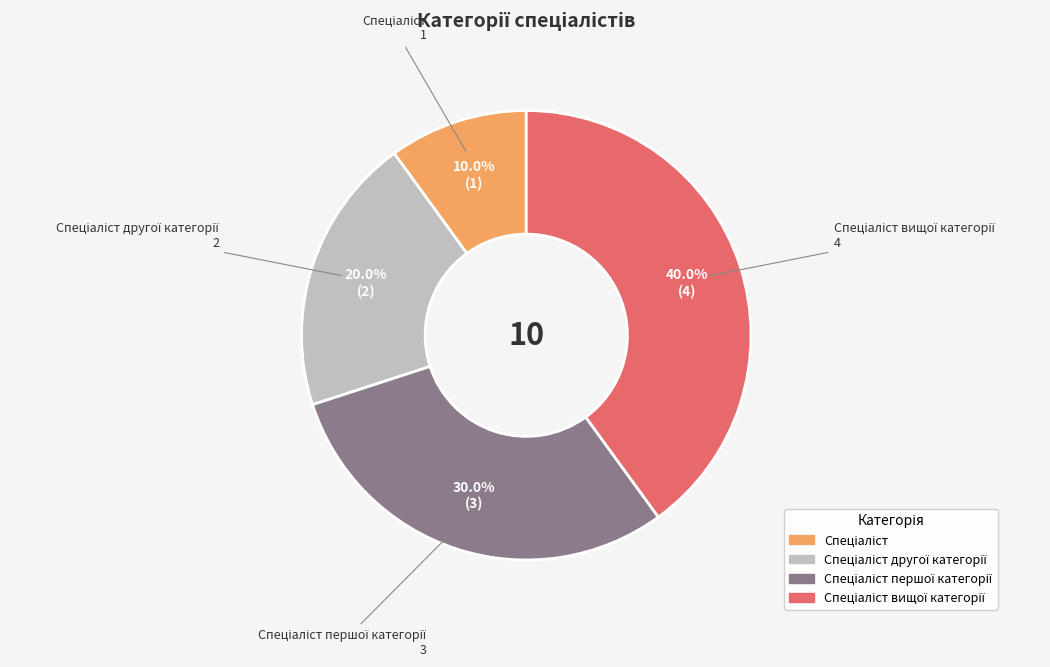

Does any single category account for the majority?

No